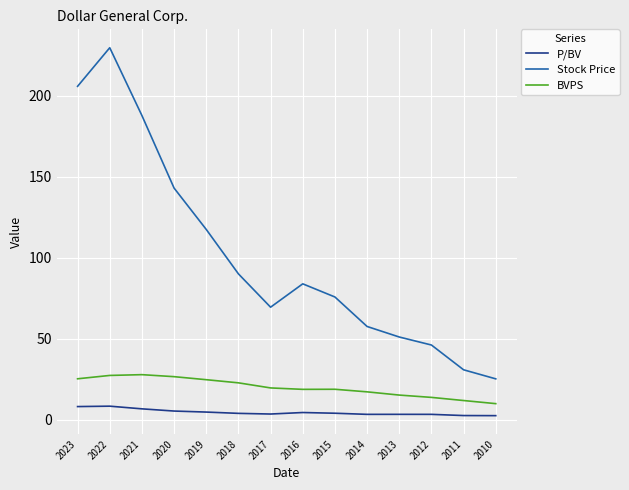

Which series has the largest range (max minus min)?

Stock Price